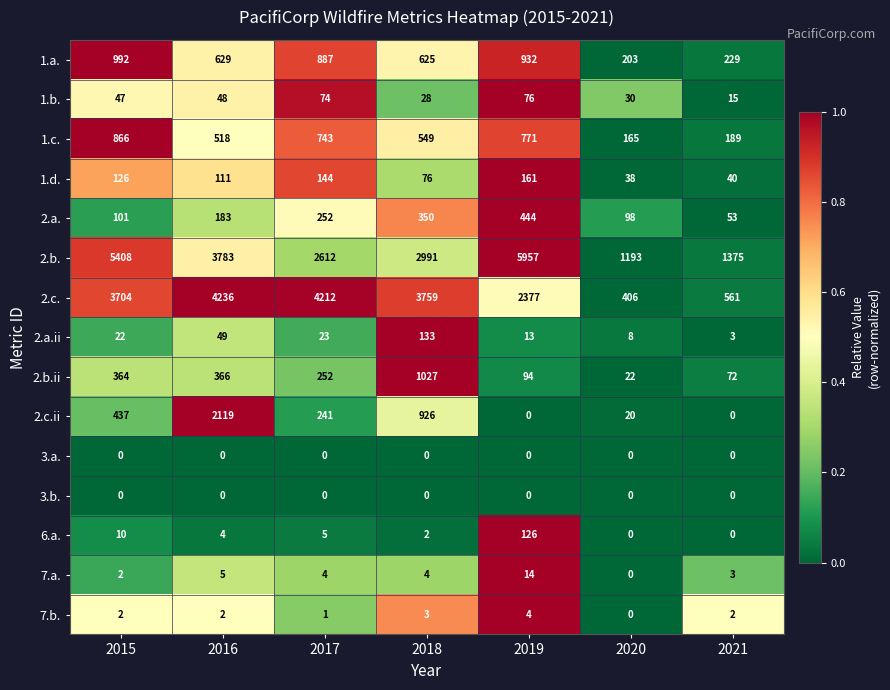

Which series has the largest range (max minus min)?

2.b.